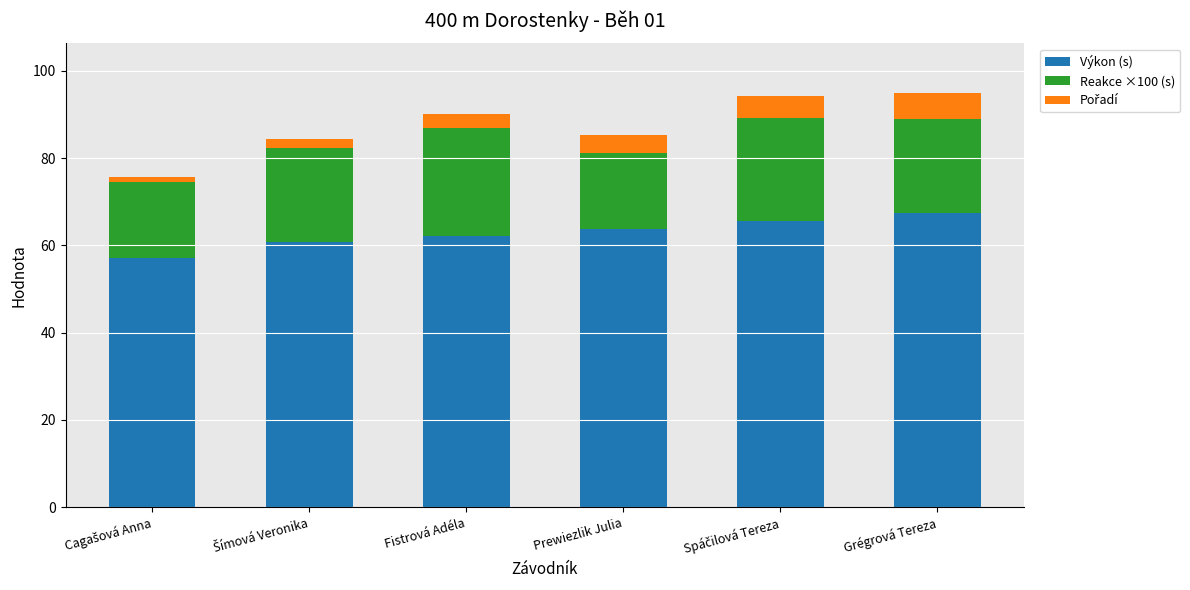

Is it true that Výkon (s) equals 62.2 at Fistrová Adéla?

True